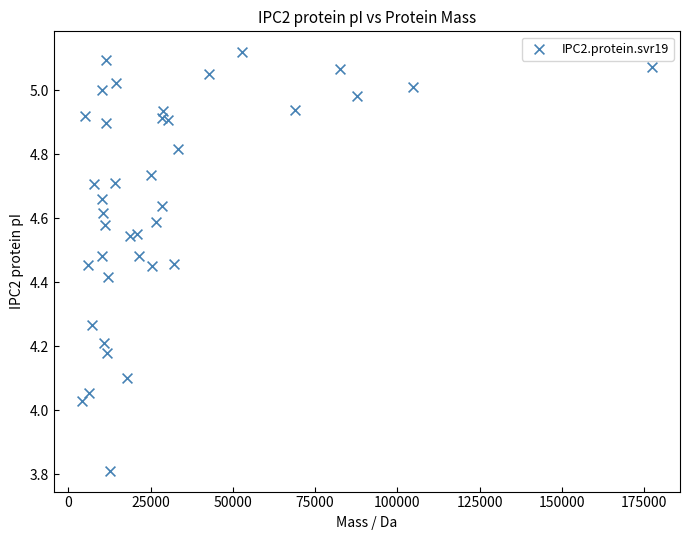

What is the range of Y values (max minus min)?

1.3